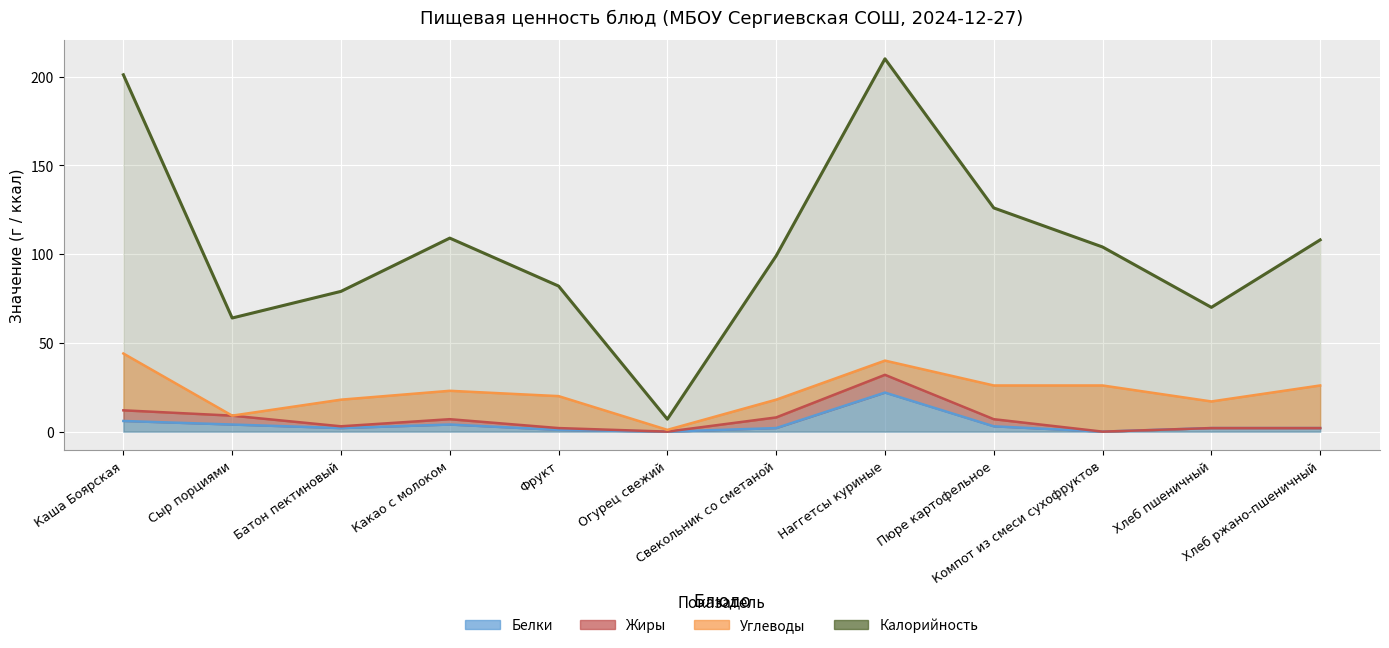

What is the minimum value shown in the chart?

7